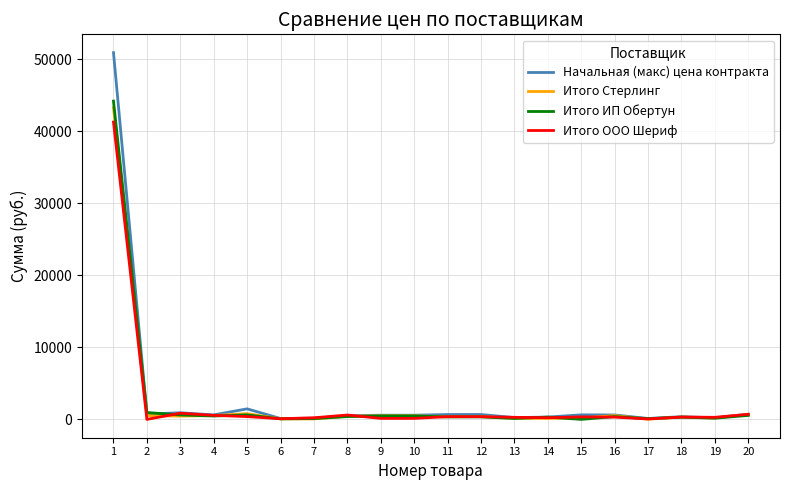

How many lines are shown in the chart?

4